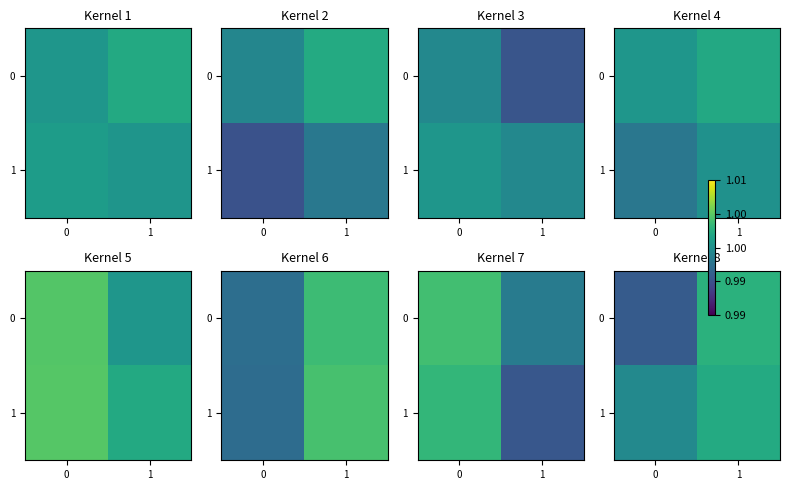

Count the row_1 values in the range 0 to 1.

1